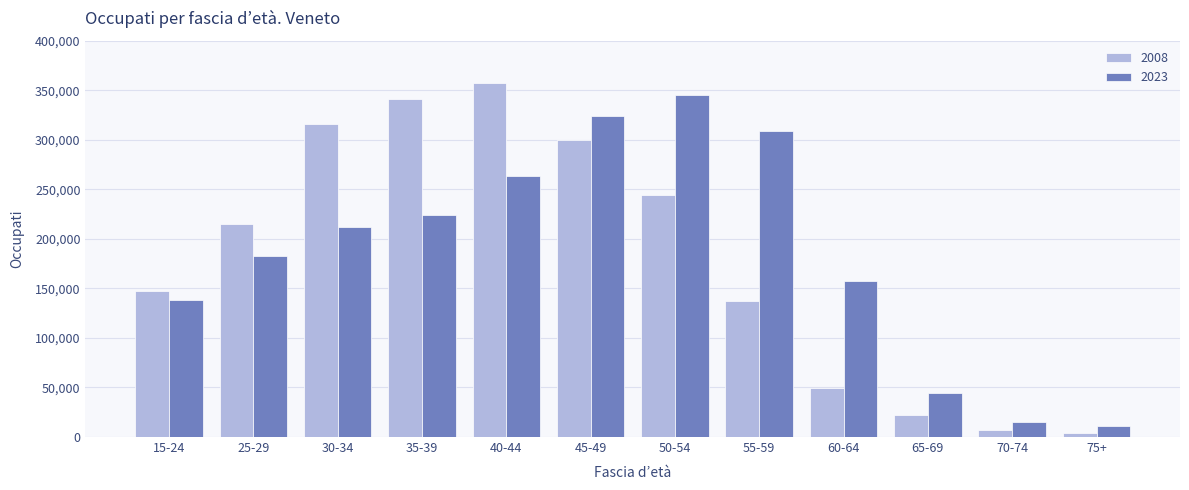

The value of 2023 at 75+ is 10826.5. True or false?

True